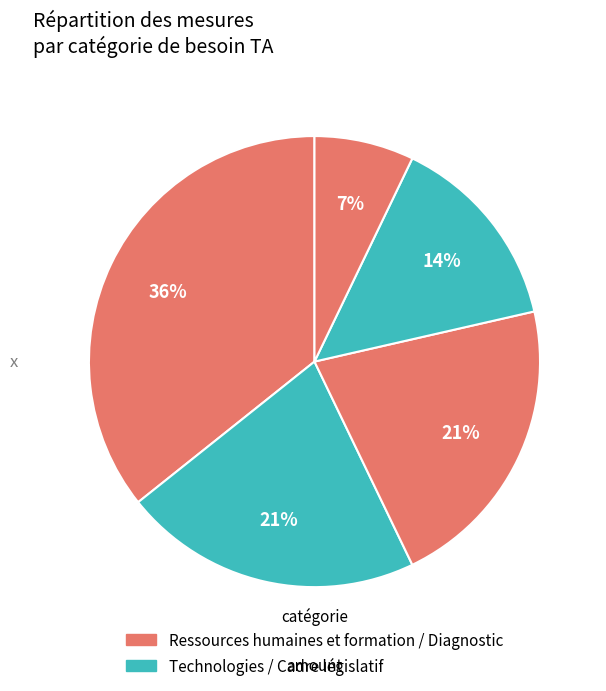

How many segments does this pie chart have?

5